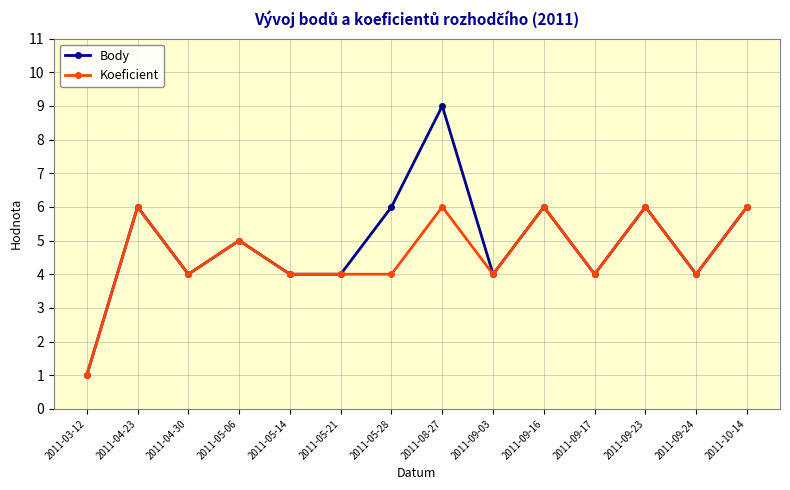

What is the label of the 5th point from the right?

2011-09-16